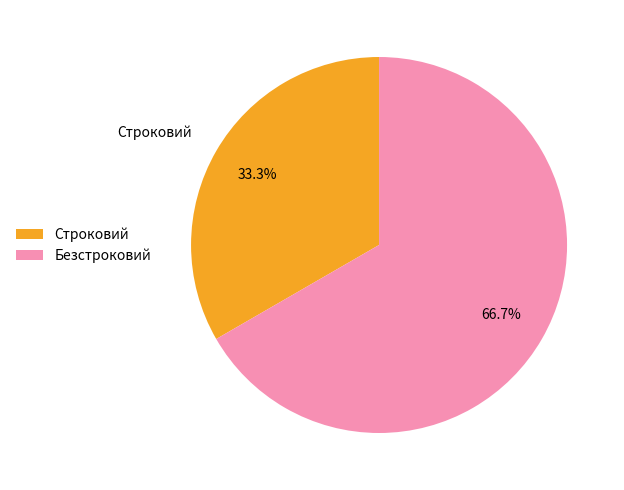

How many segments does this pie chart have?

2